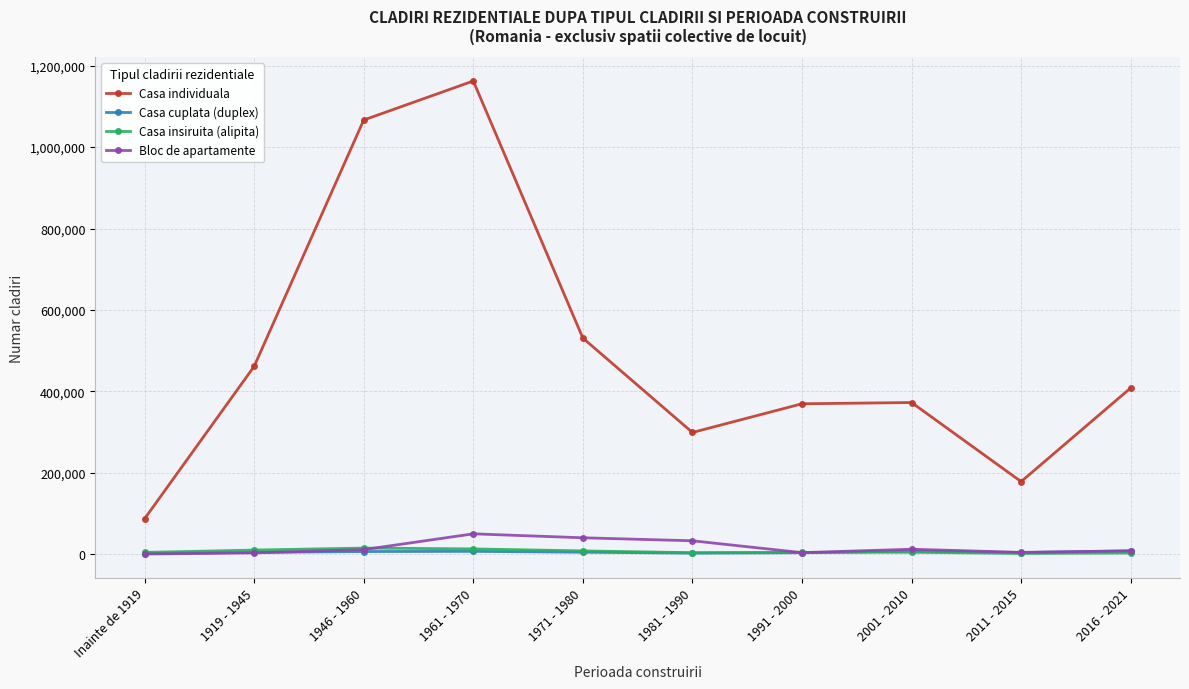

What is the average value of the Bloc de apartamente series?

17120